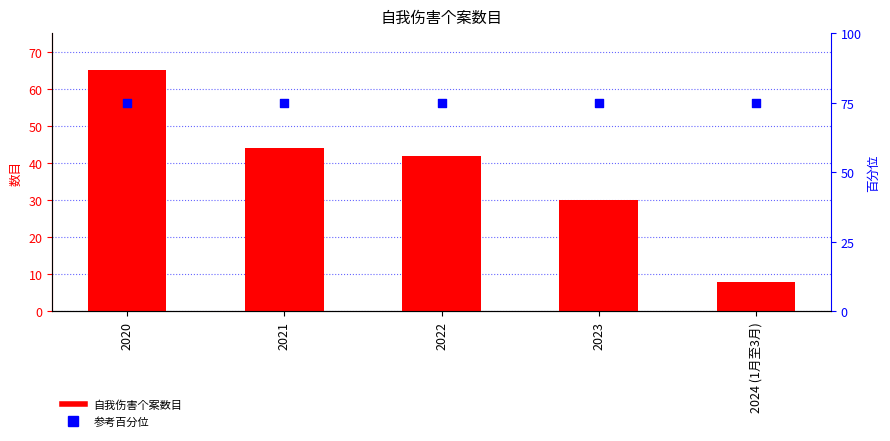

Which series reaches the minimum Y coordinate?

数目